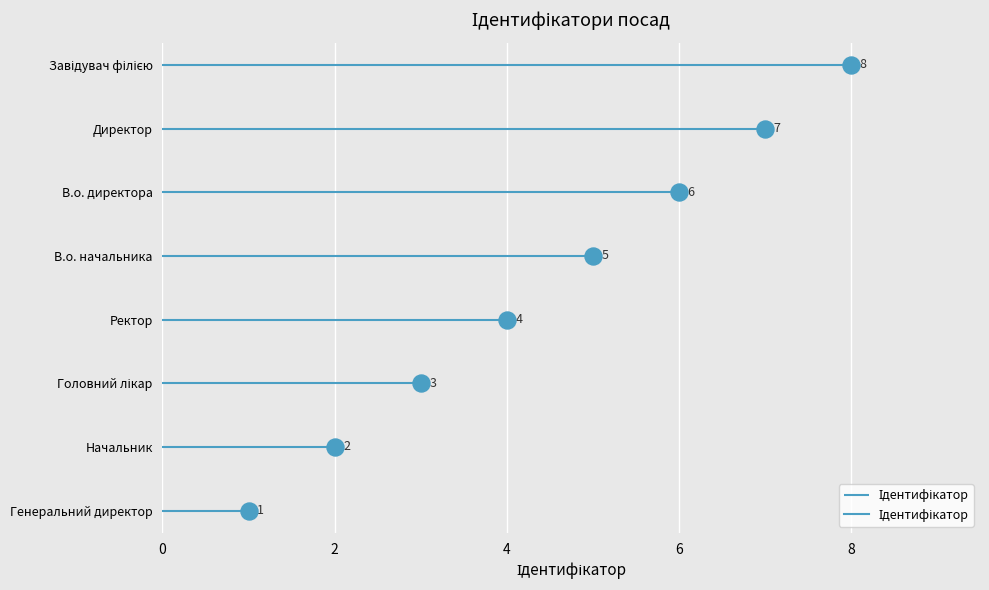

Approximately how many times larger is the value at Головний лікар compared to Директор?

0.4